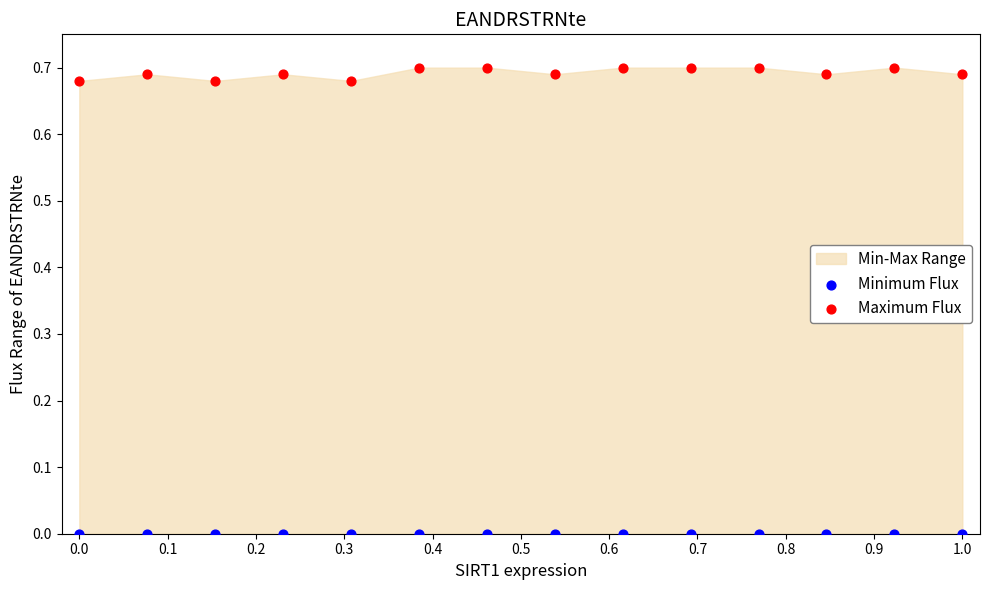

Which series reaches the minimum Y coordinate?

Minimum Flux